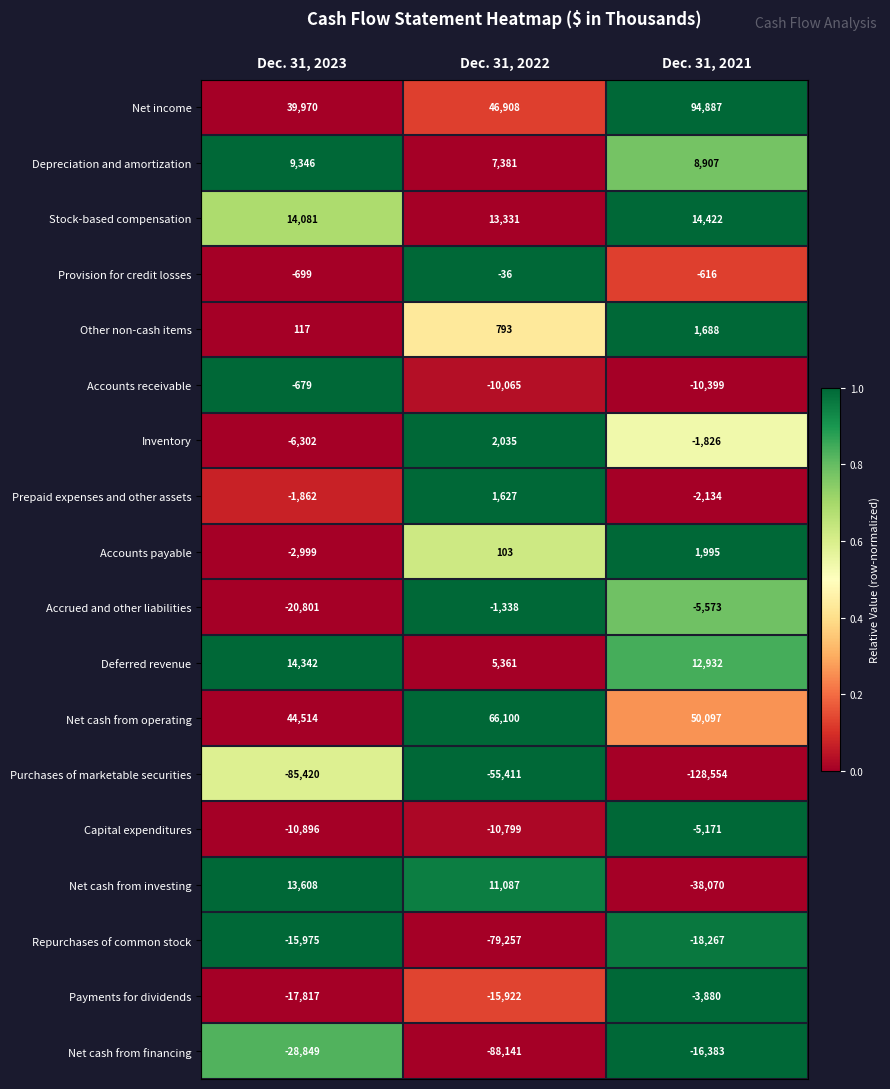

What is the spread (max minus min) of values at Dec. 31, 2023?

129934